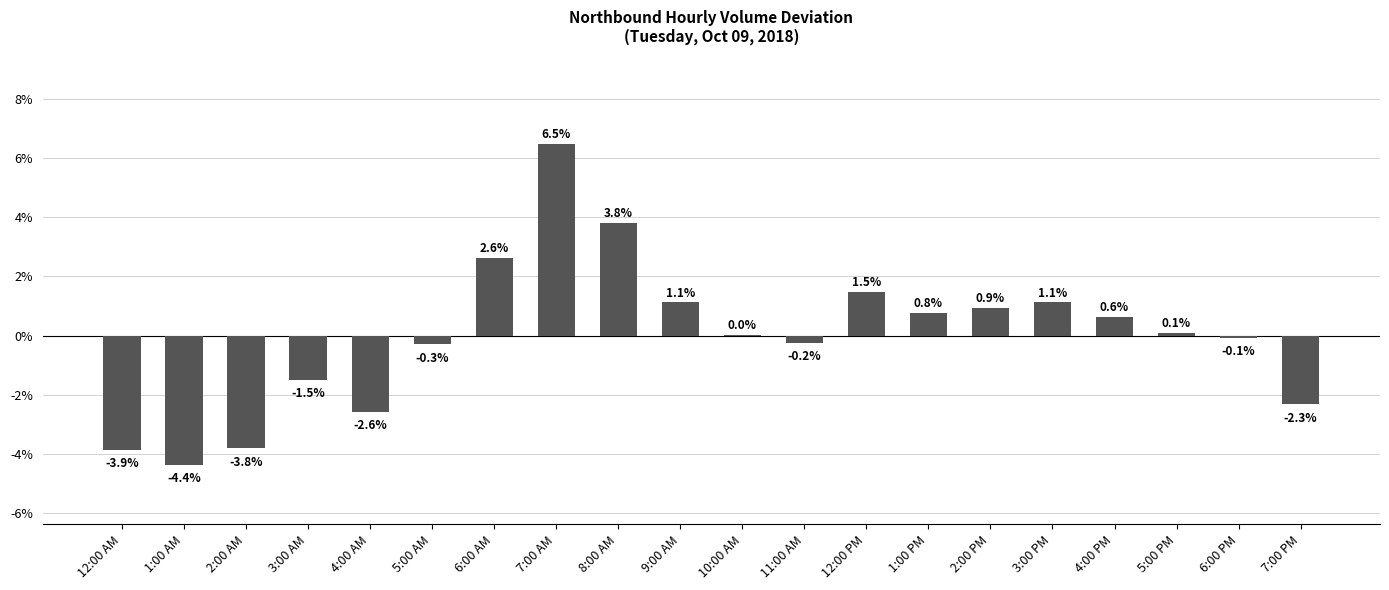

True or false: the data shows 0.9 at 2:00 PM.

True